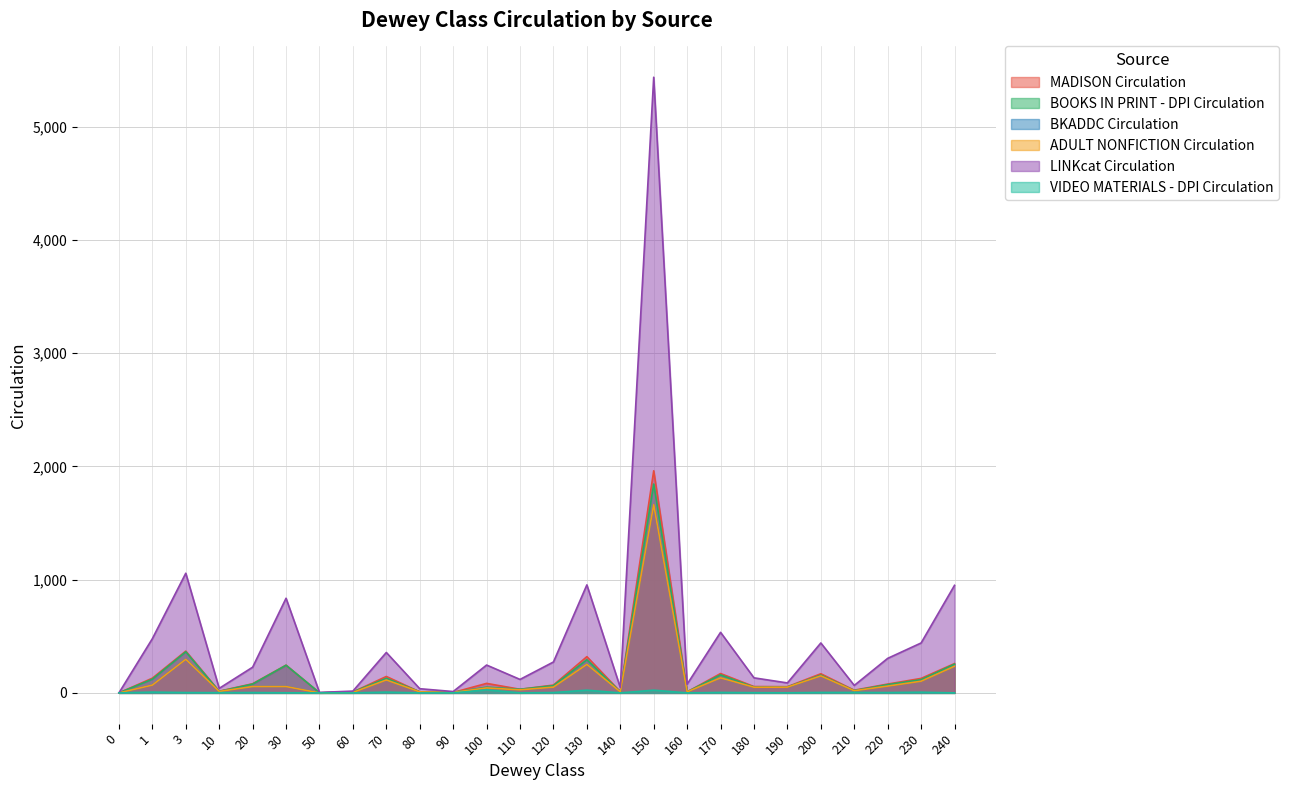

What is the value of the LINKcat Circulation point at the 17th from the left?

5438